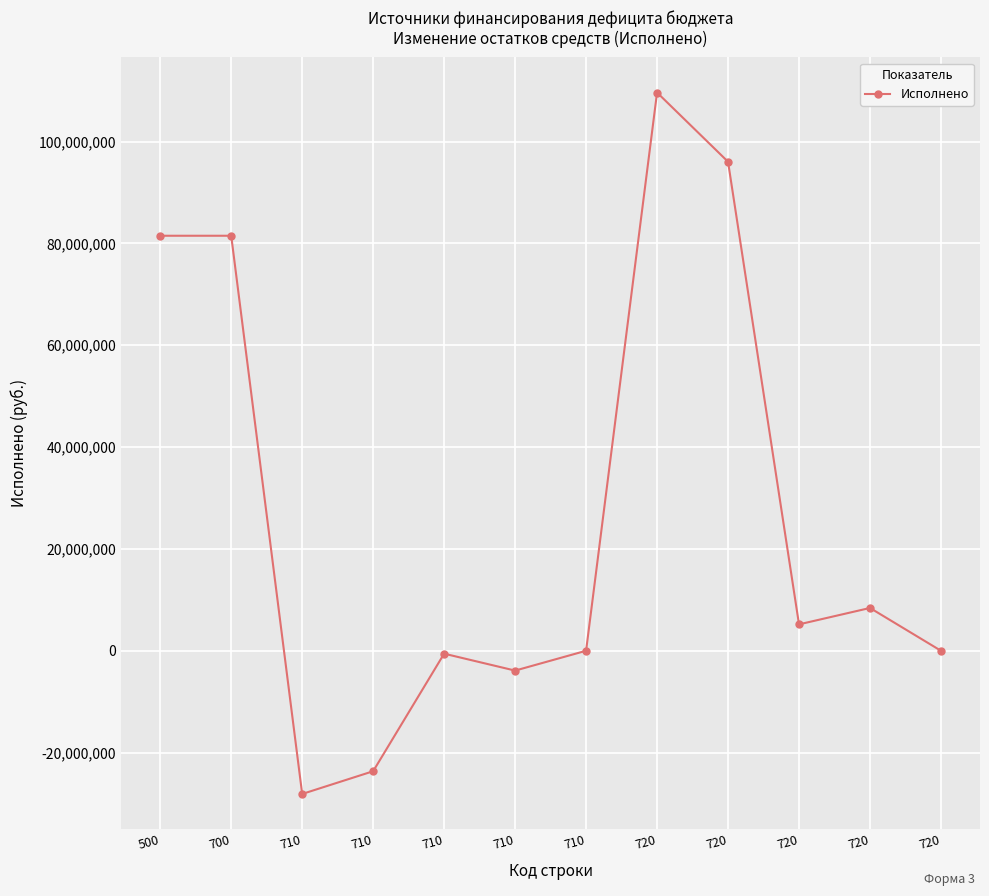

Is it true that the value at 710 is -28121405.2?

True